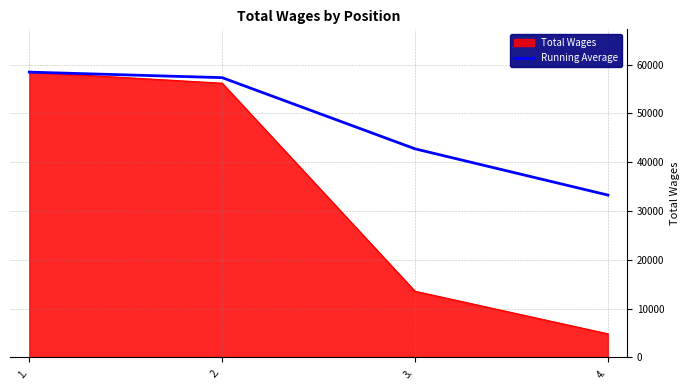

The value of Running Average at 1. is 27346.9. True or false?

False